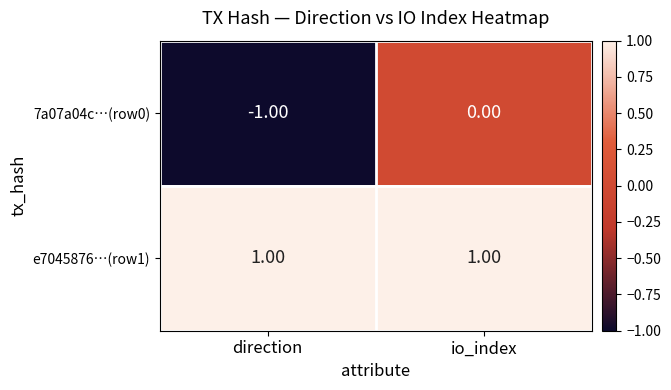

List the series in order of their overall mean, lowest first.

7a07a04c…(row0), e7045876…(row1)